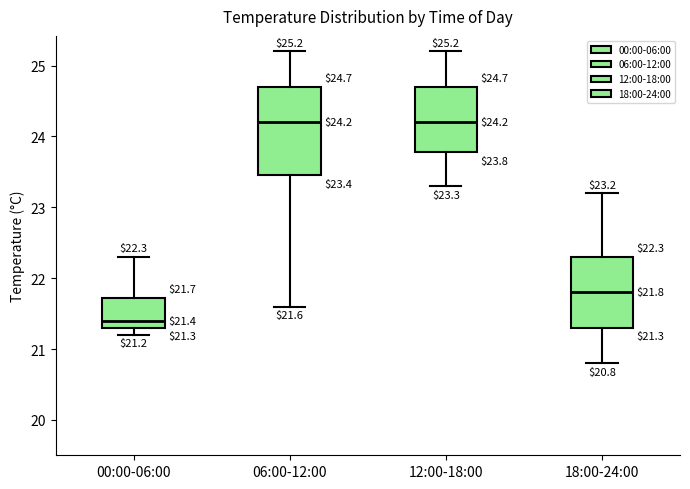

Which box's median line is the lowest?

00:00-06:00